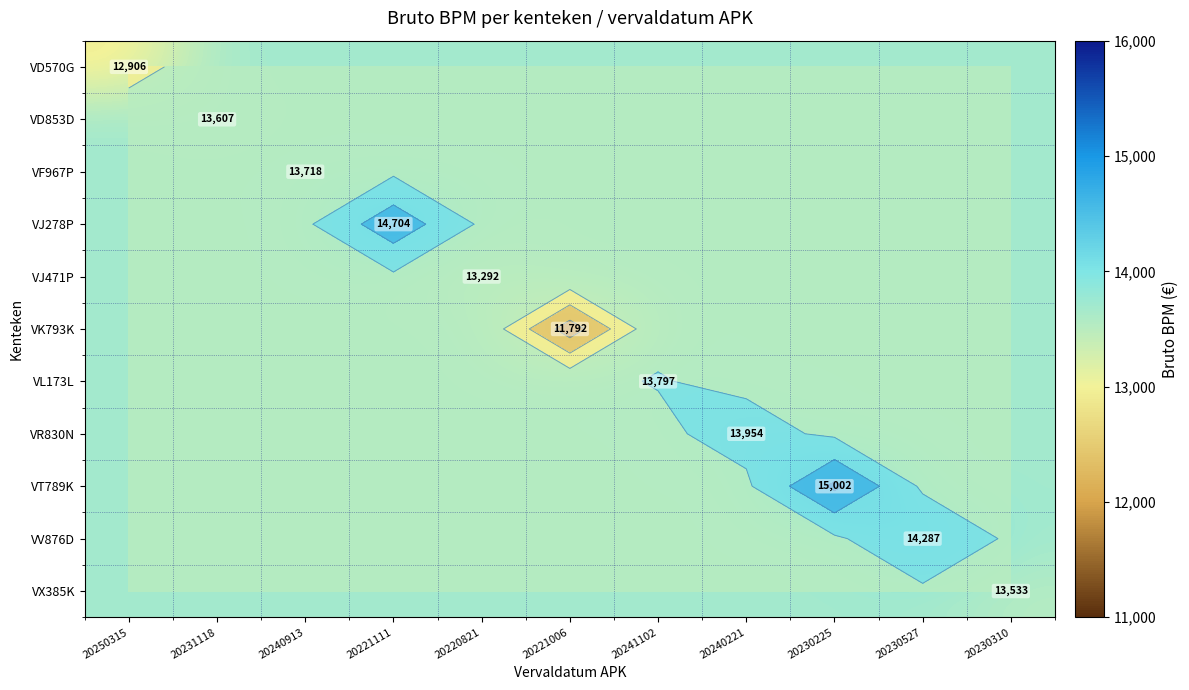

At which category is the sum across all series the highest?

20230225